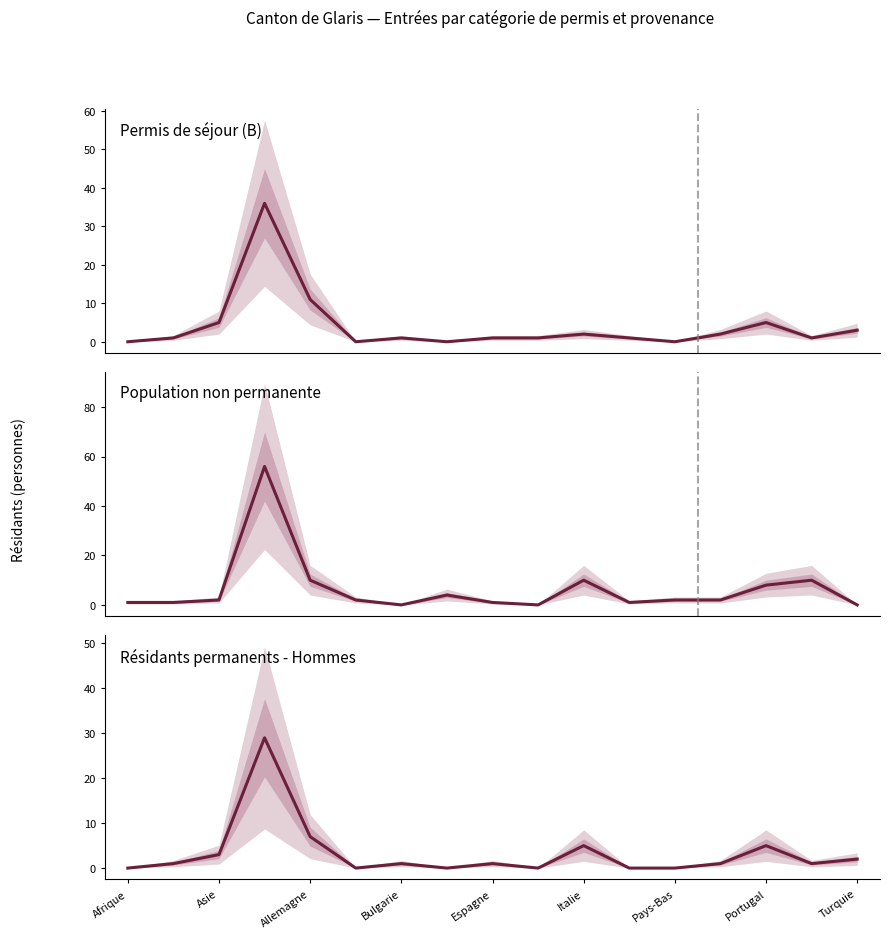

Is it true that Résidants permanents - Hommes equals -17 at 9?

False